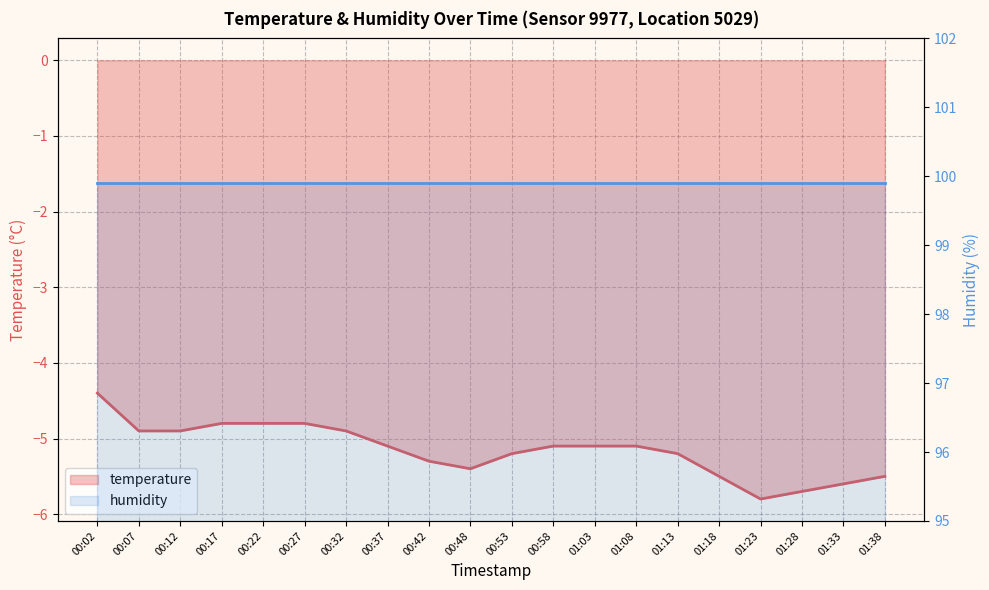

What is the sum of the values at 00:32 and 01:08?

-10.0